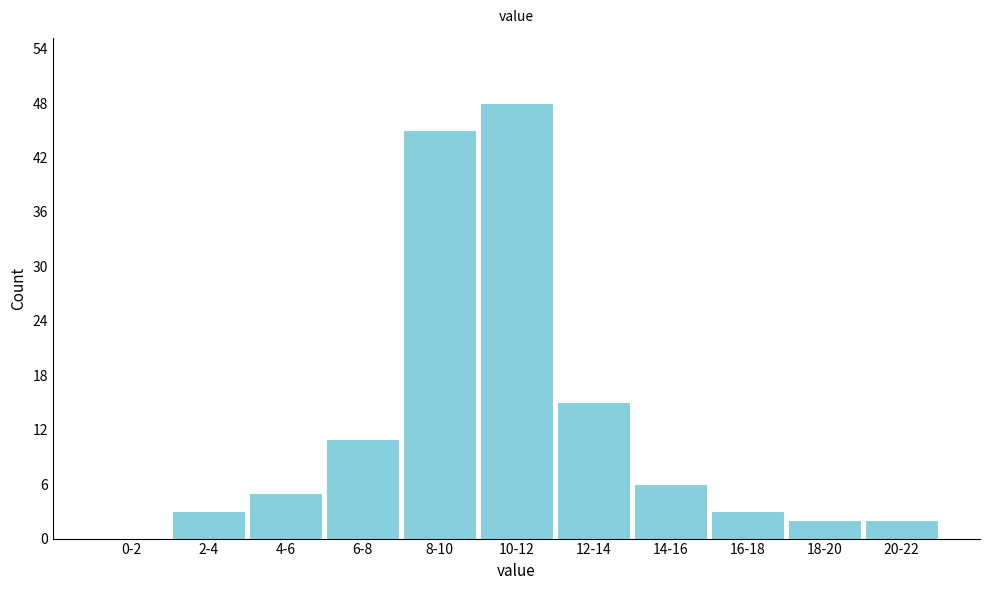

Reading left to right, what are all the values shown in this chart?

0-2=0	2-4=3	4-6=5	6-8=11	8-10=45	10-12=48	12-14=15	14-16=6	16-18=3	18-20=2	20-22=2